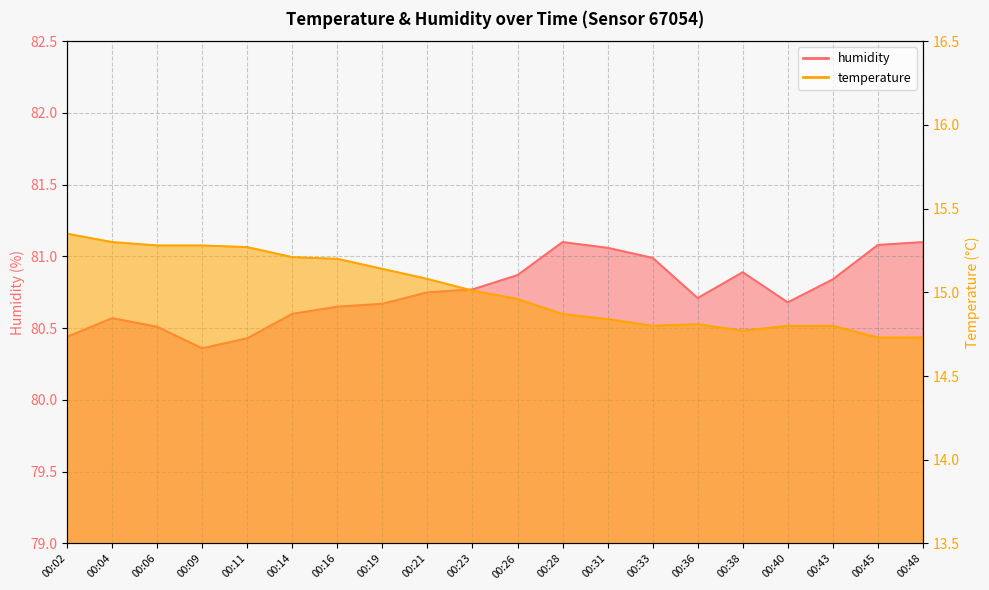

True or false: humidity and temperature cross at least once.

False